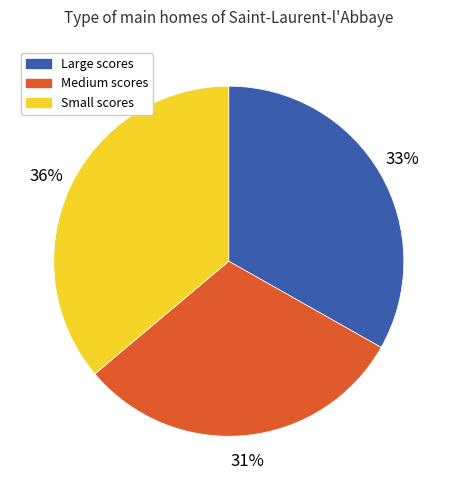

To the nearest percent, what is the difference between the largest and smallest slice percentages?

5%